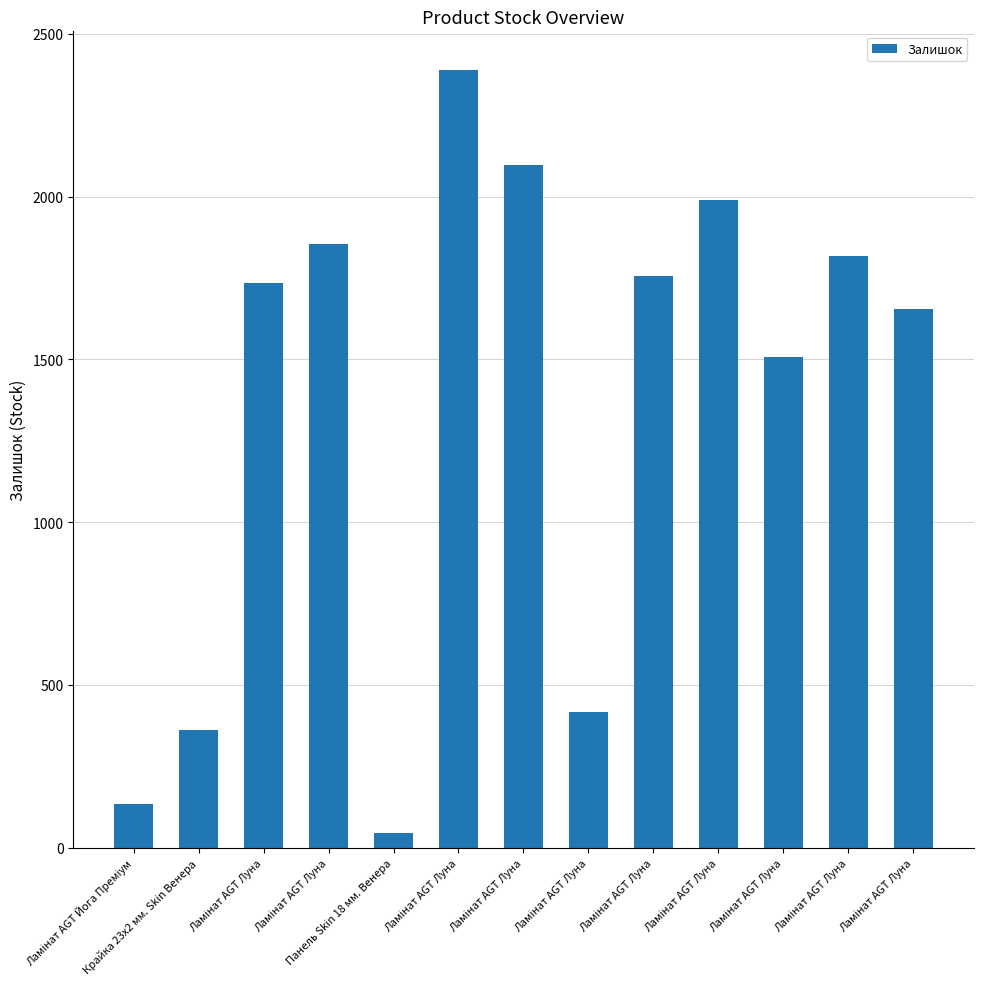

The chart shows a value of 907 at Ламінат AGT Луна. True or false?

False